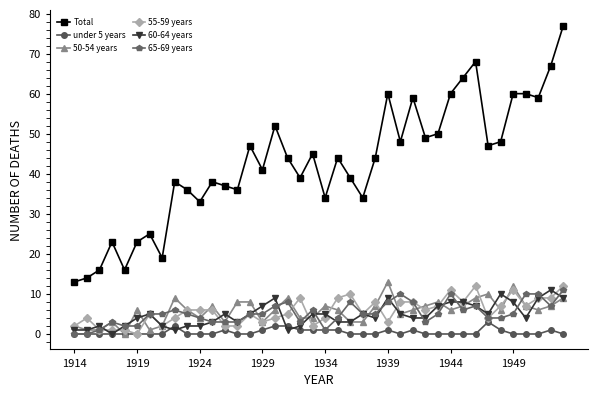

True or false: Total and 50-54 years cross at least once.

False